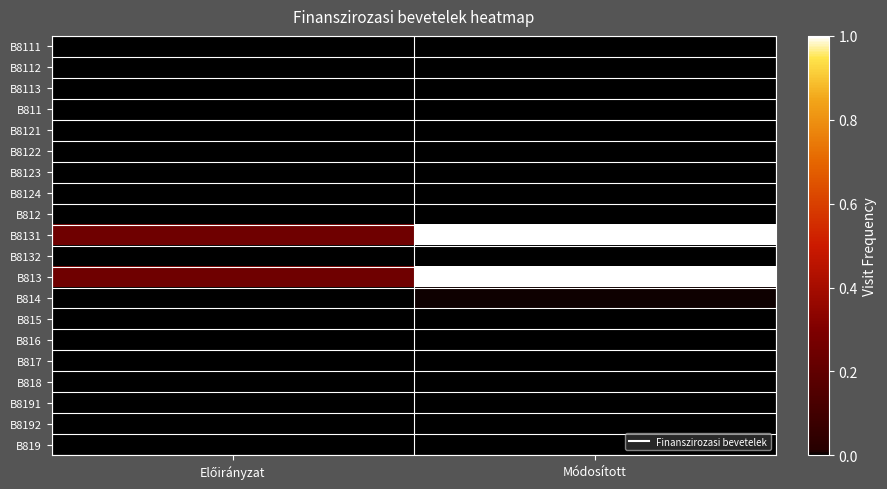

How many data points does each series have?

2